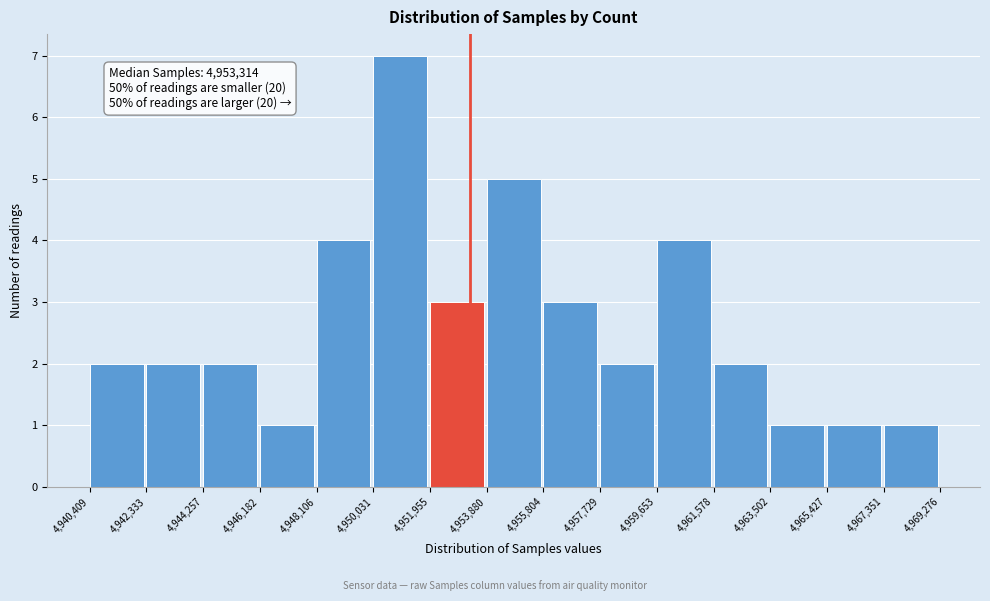

Which range on the x-axis has the tallest bar?

4,950,031 to 4,951,955